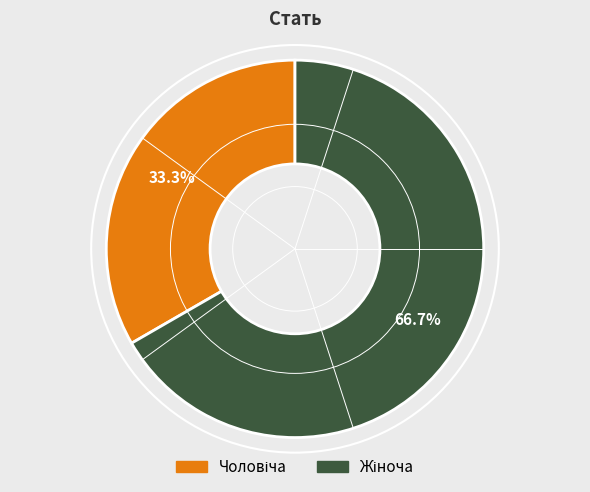

Is there any slice that represents more than half of the pie?

Yes